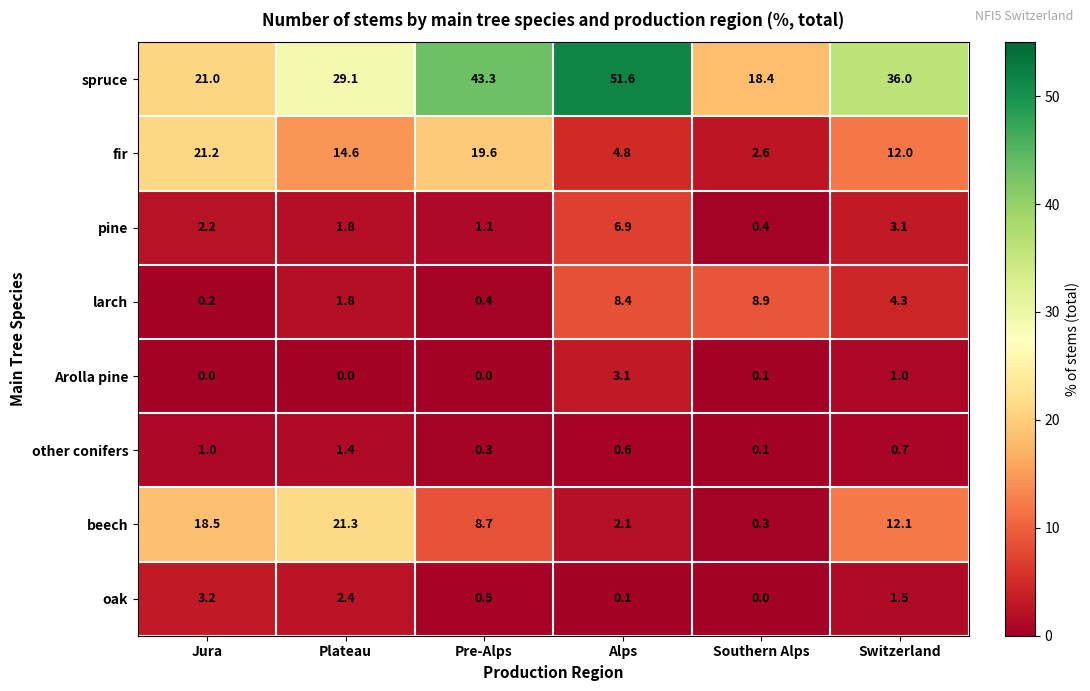

What is the difference between the highest and lowest values at Southern Alps?

18.4